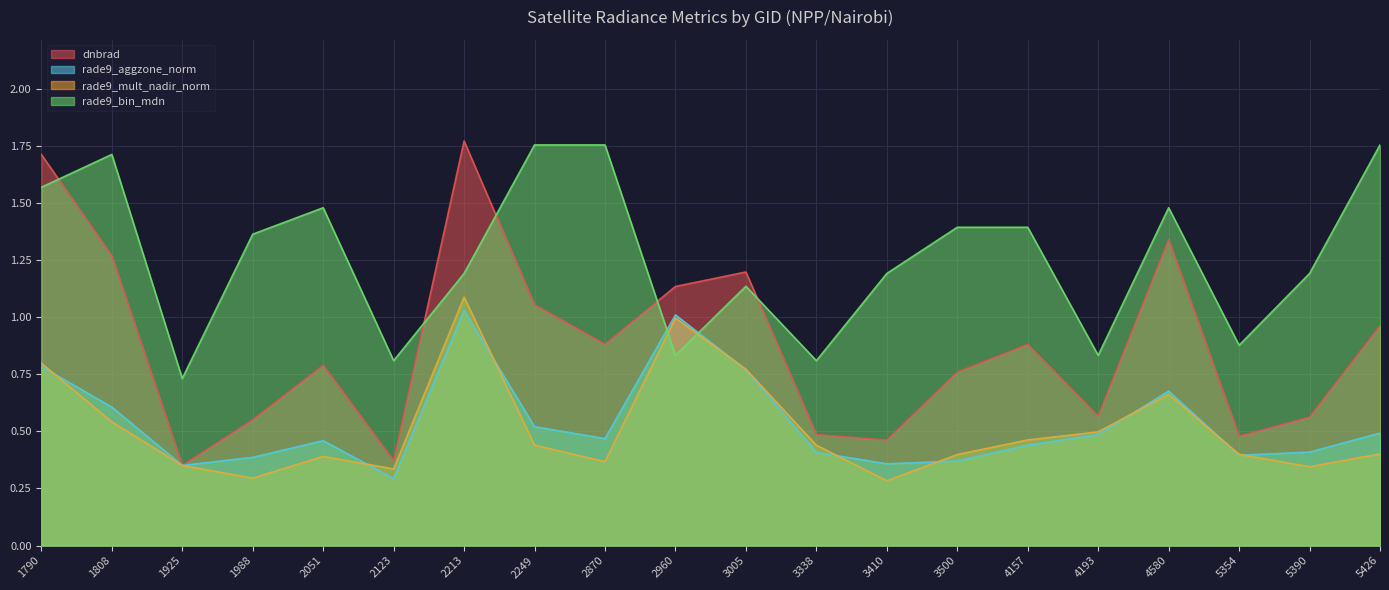

True or false: rade9_bin_mdn has more than 2 interior local peaks.

True